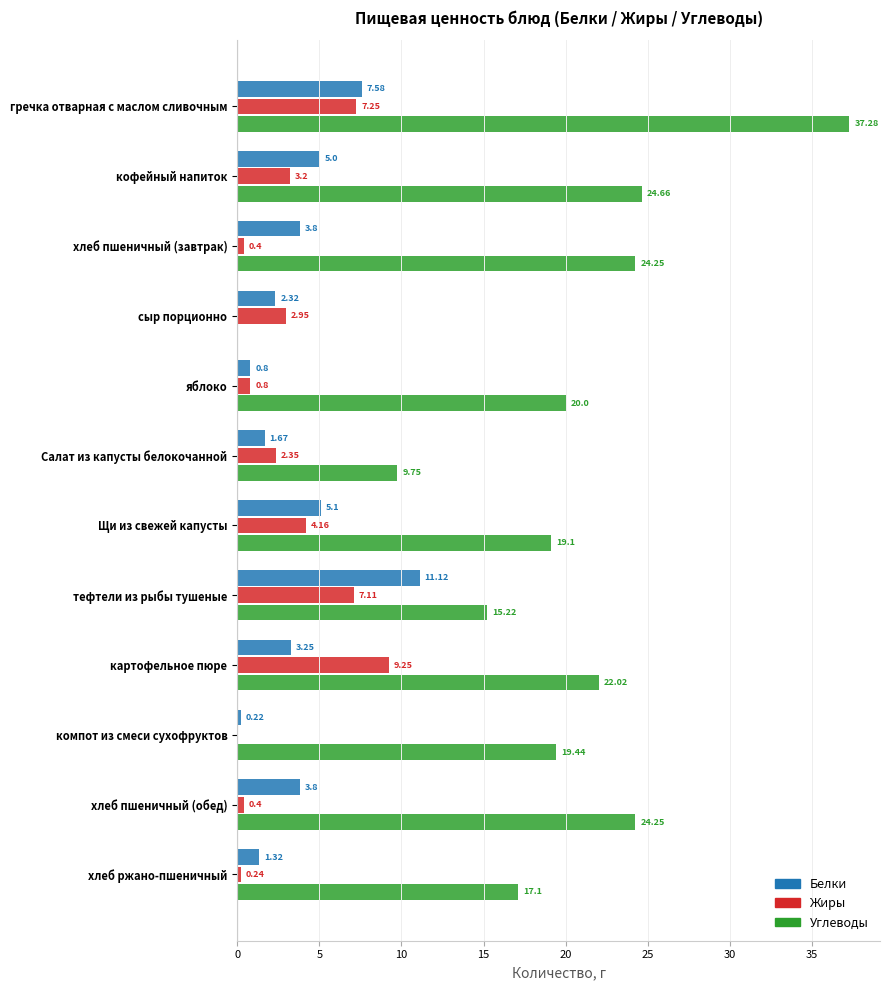

What is the sum of the Углеводы values at яблоко and тефтели из рыбы тушеные?

35.2